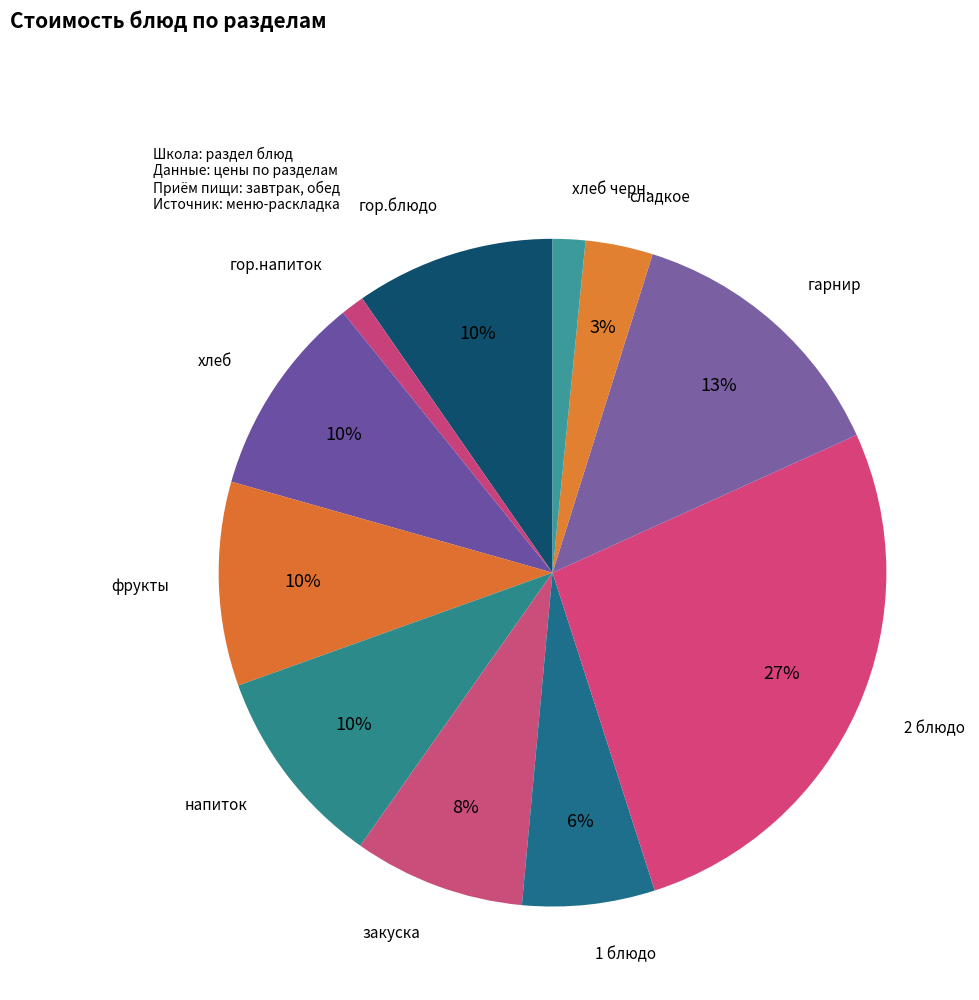

How many slices are in this pie chart?

11